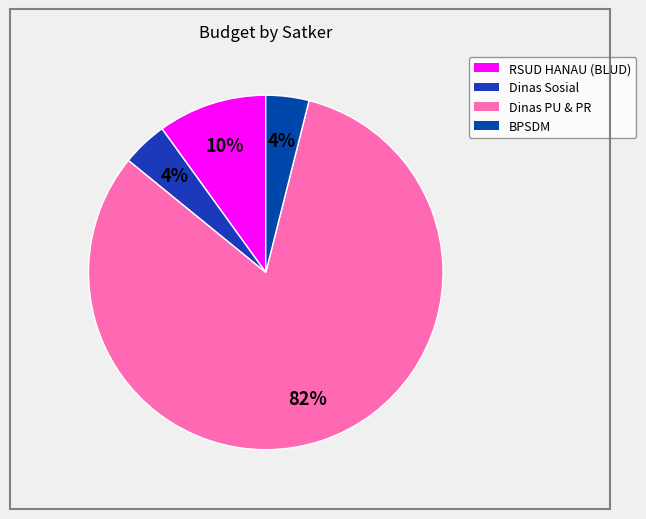

To the nearest percent, what is the average slice percentage?

25%